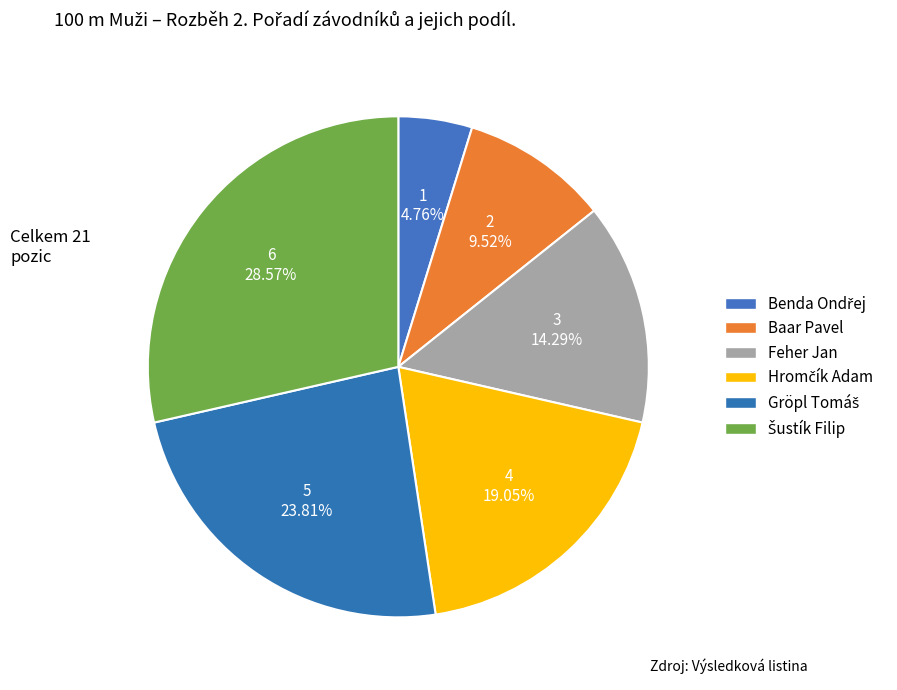

True or false: Feher Jan accounts for 14% of the total.

True